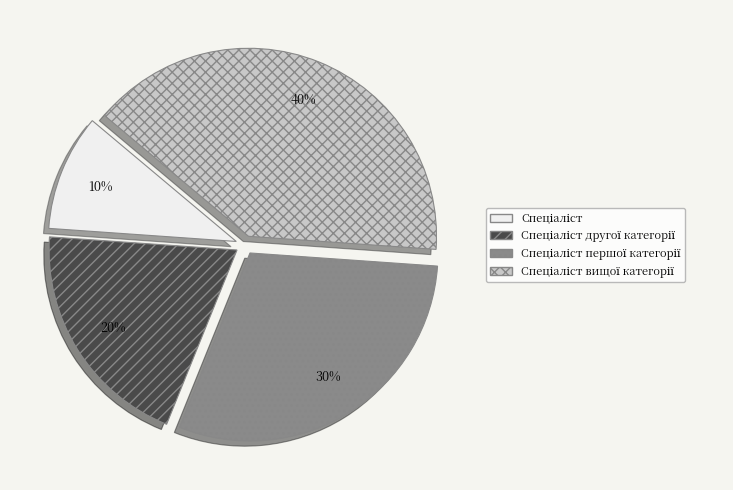

To the nearest percent, what is the average slice percentage?

25%